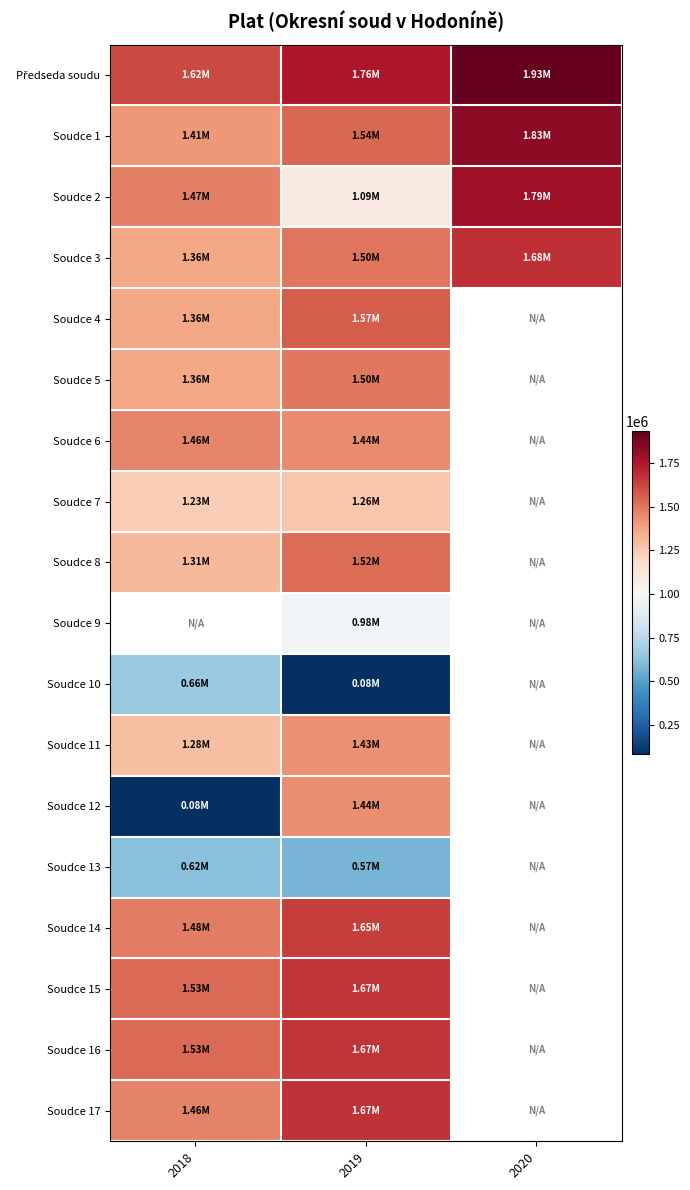

What is the sum of all Předseda soudu values?

5305590.0